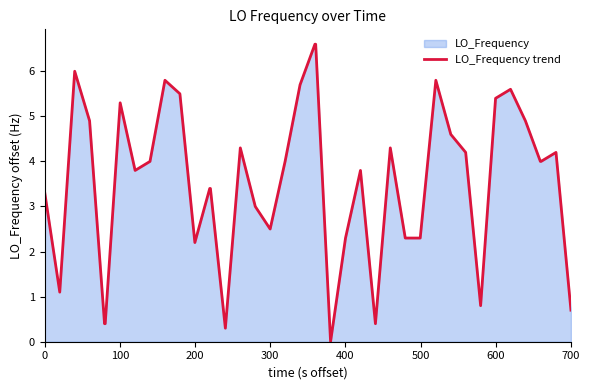

How many interior local valleys (lower than both neighbors) does the data have?

8